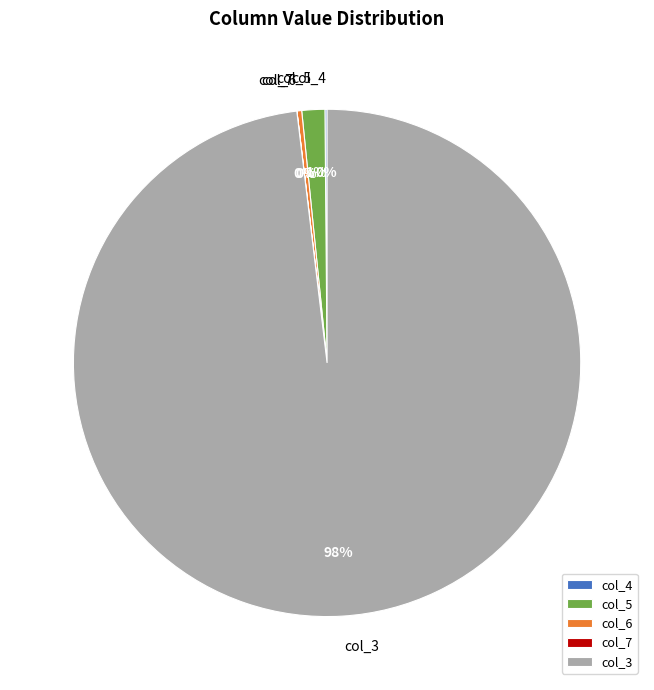

Is there a majority slice in this chart?

Yes